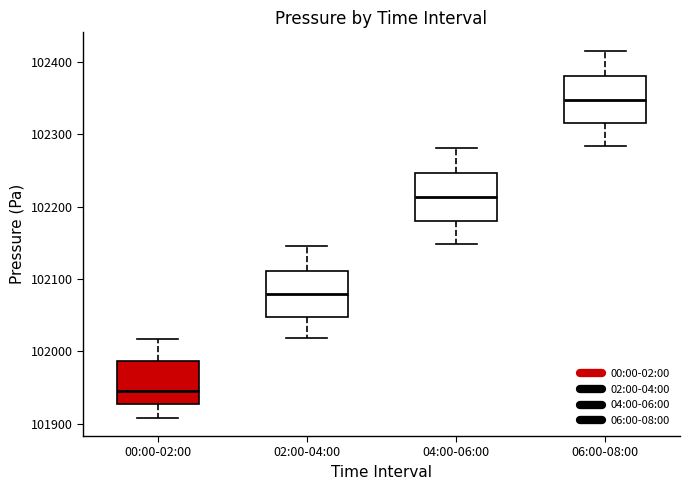

Reading left to right, read every box against the y-axis: the position of its median line, the range the box covers, and the ends of its whiskers. The values are not printed on the chart, so give them approximately, as read against the axis.

00:00-02:00: median 101950, box 101930 to 101990, whiskers 101910 to 102020
02:00-04:00: median 102080, box 102050 to 102110, whiskers 102020 to 102150
04:00-06:00: median 102210, box 102180 to 102250, whiskers 102150 to 102280
06:00-08:00: median 102350, box 102310 to 102380, whiskers 102280 to 102420